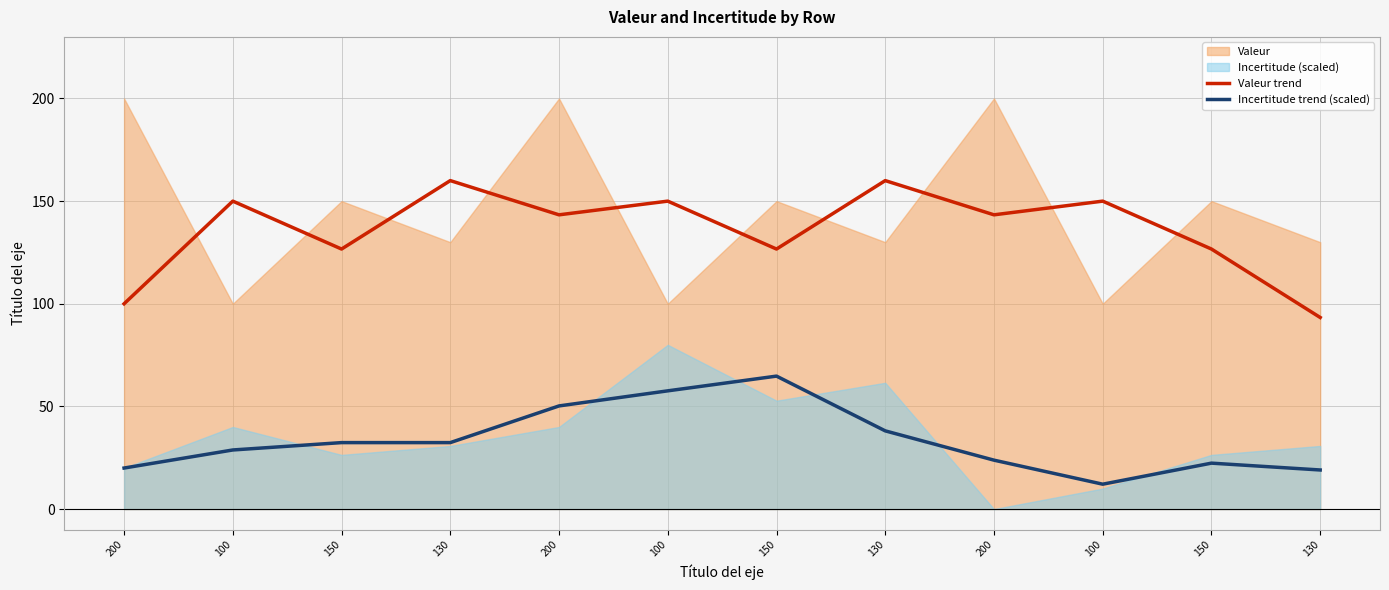

What is the difference between the maximum and second lowest values in the Incertitude trend (scaled) series?

45.7